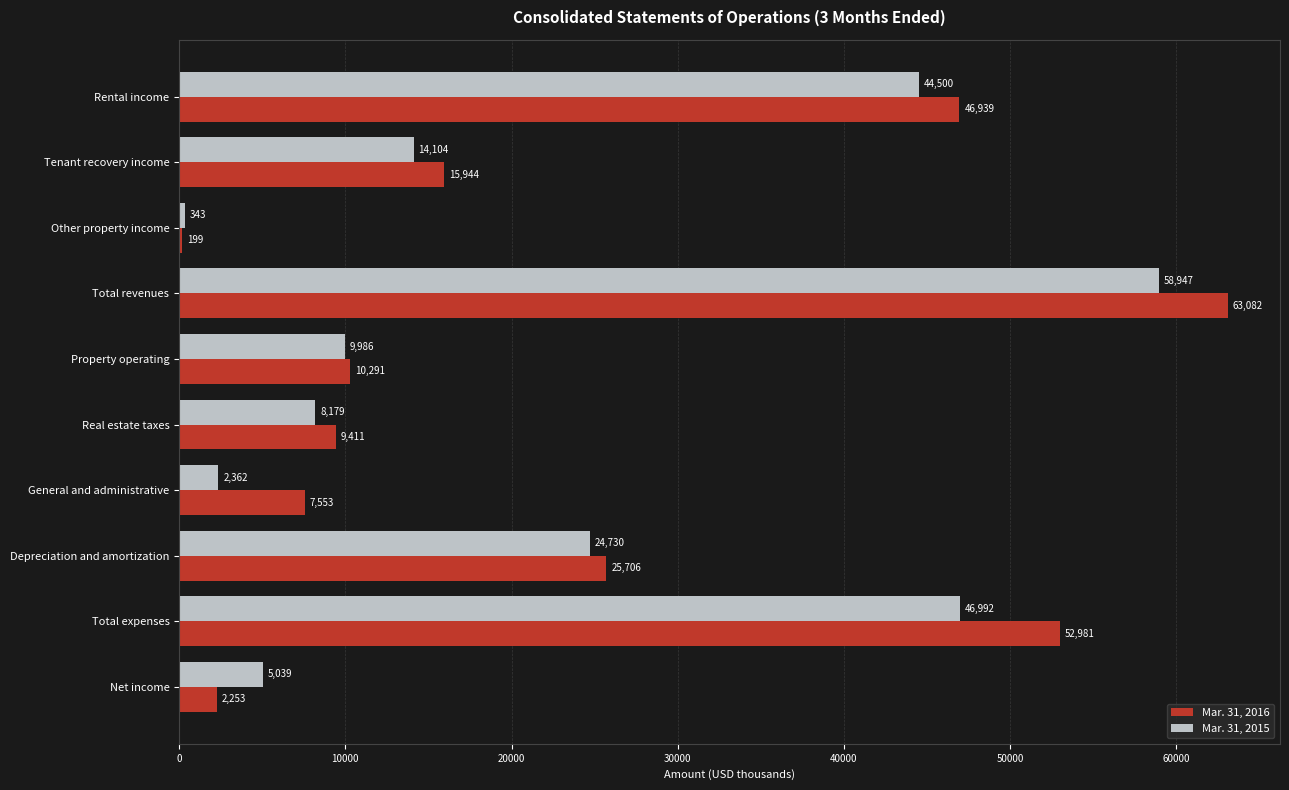

Rank the categories by Mar. 31, 2015 value from lowest to highest.

Other property income, General and administrative, Net income, Real estate taxes, Property operating, Tenant recovery income, Depreciation and amortization, Rental income, Total expenses, Total revenues